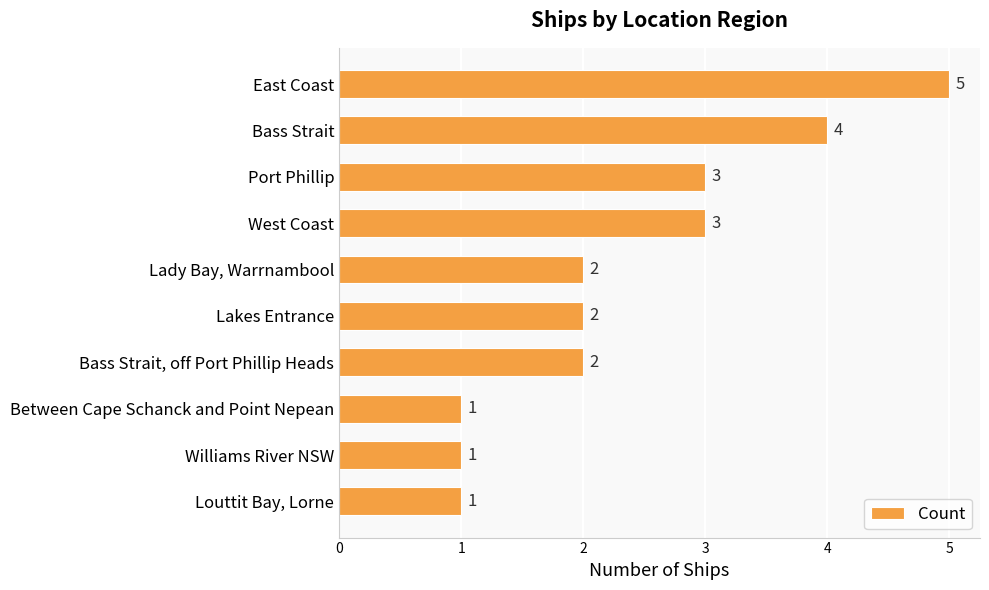

Count the number of categories in the chart.

10